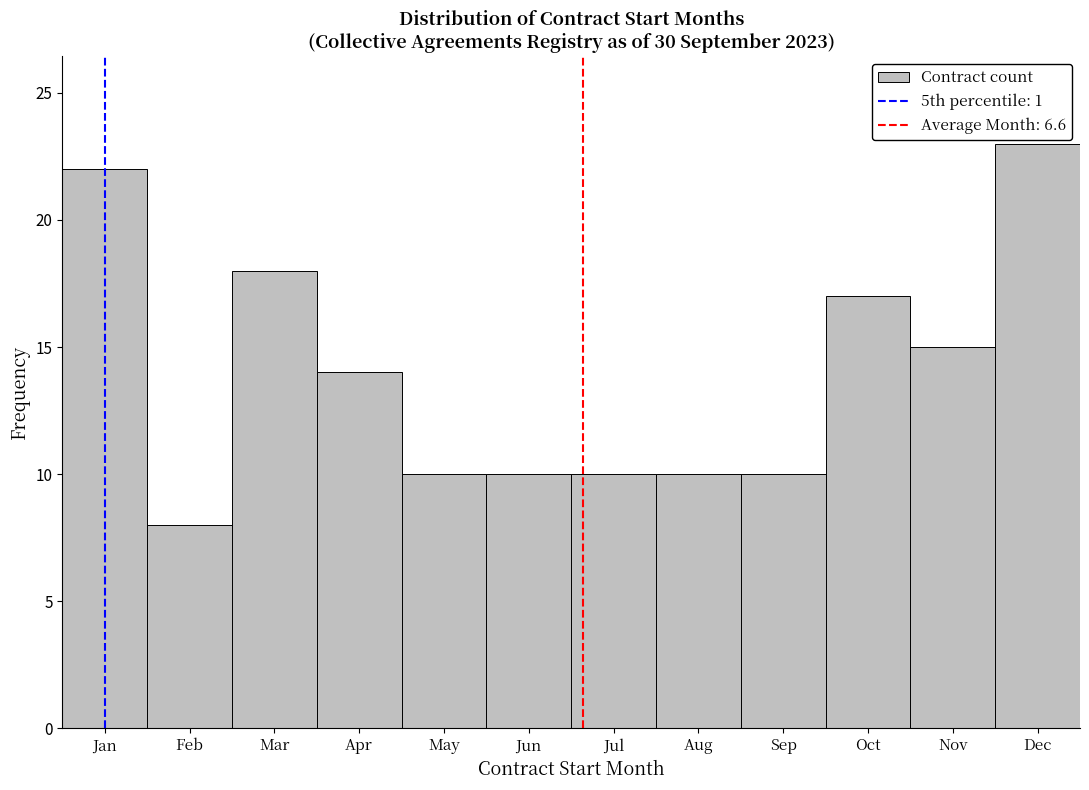

Reading left to right, extract all data points from this chart.

Jan=22	Feb=8	Mar=18	Apr=14	May=10	Jun=10	Jul=10	Aug=10	Sep=10	Oct=17	Nov=15	Dec=23